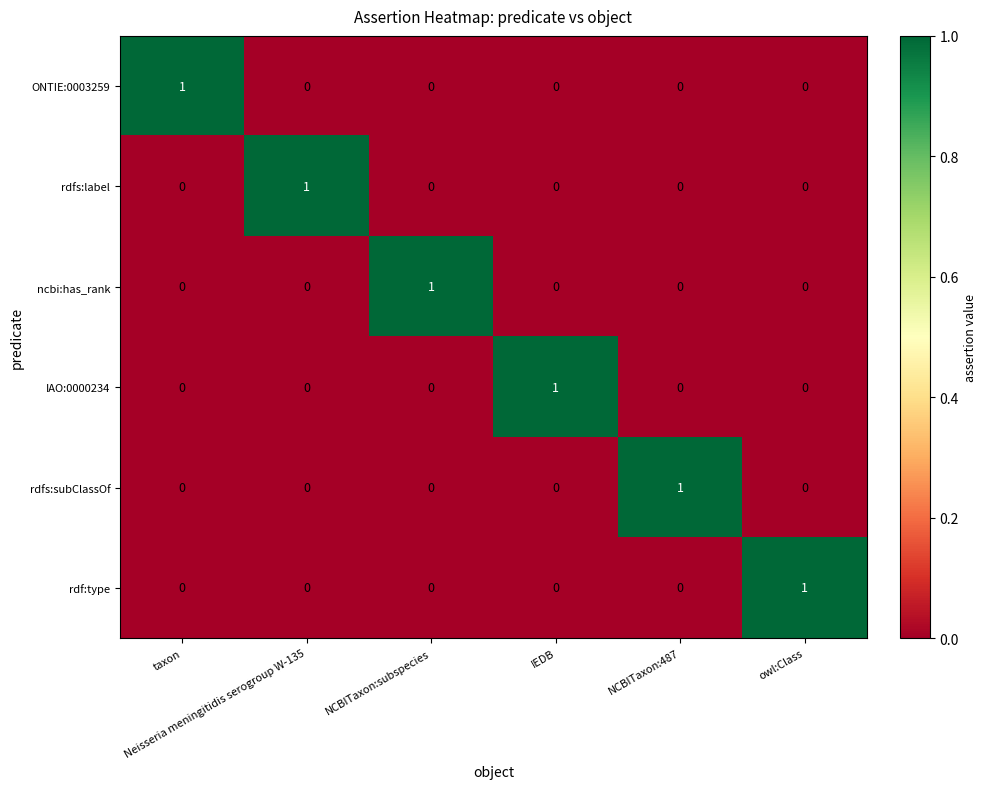

How many rdfs:subClassOf values are between 0 and 1?

6